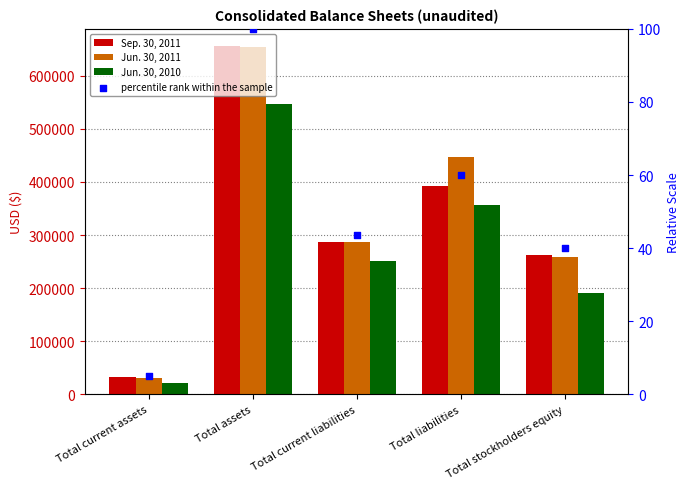

What are all the series names shown in the legend?

Sep. 30, 2011, Jun. 30, 2011, Jun. 30, 2010, percentile rank within the sample